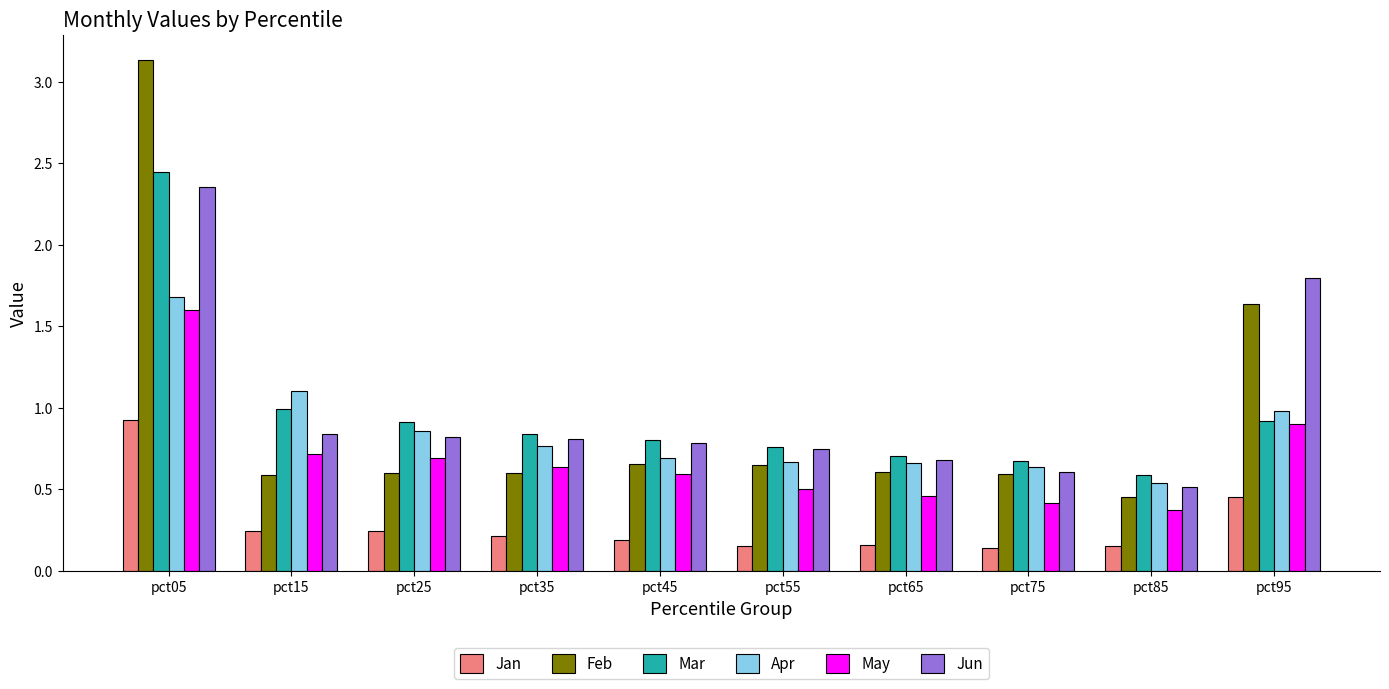

Between pct25 and pct85, which series saw the biggest shift?

Mar